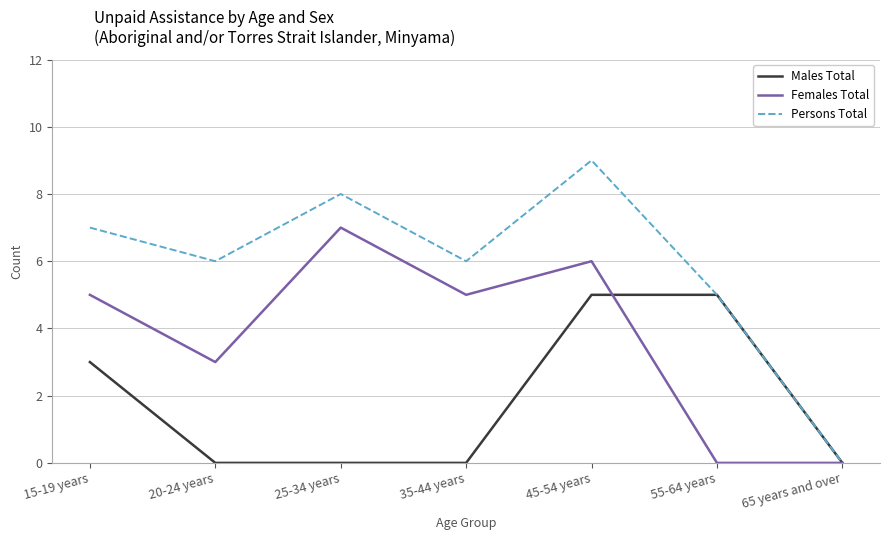

Reading right to left, transcribe all the data shown in this chart.

Males Total: 0	5	5	0	0	0	3
Females Total: 0	0	6	5	7	3	5
Persons Total: 0	5	9	6	8	6	7